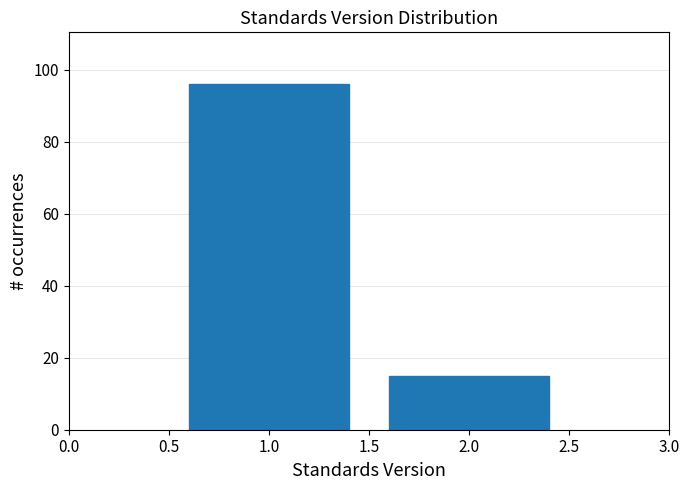

Reading left to right, transcribe all the data shown in this chart.

1.0=96	2.0=15